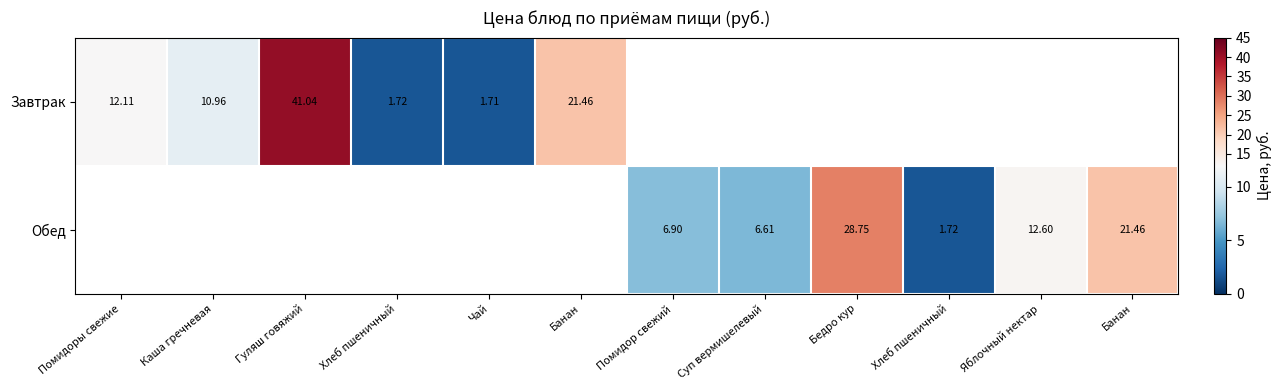

Which series has the largest range (max minus min)?

Завтрак